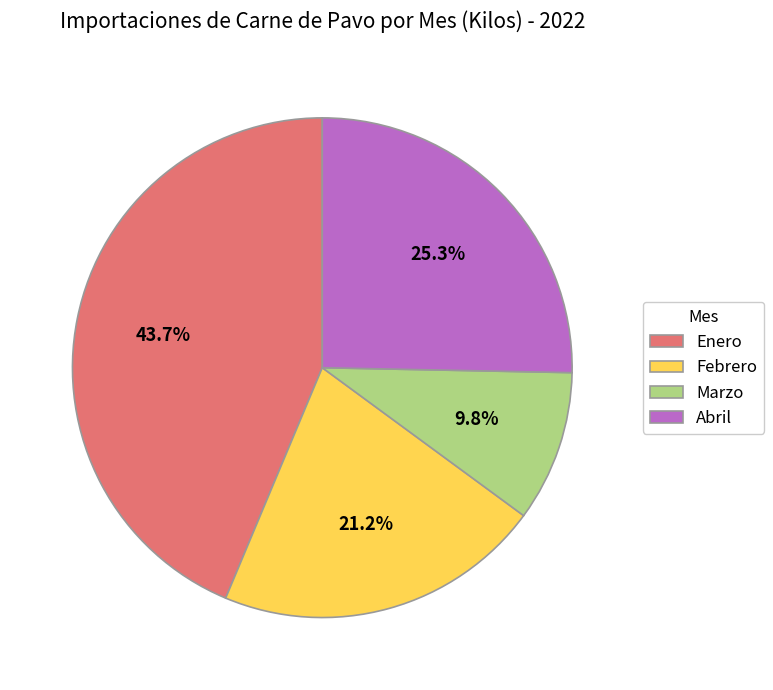

Rank the categories by value from lowest to highest.

Marzo, Febrero, Abril, Enero